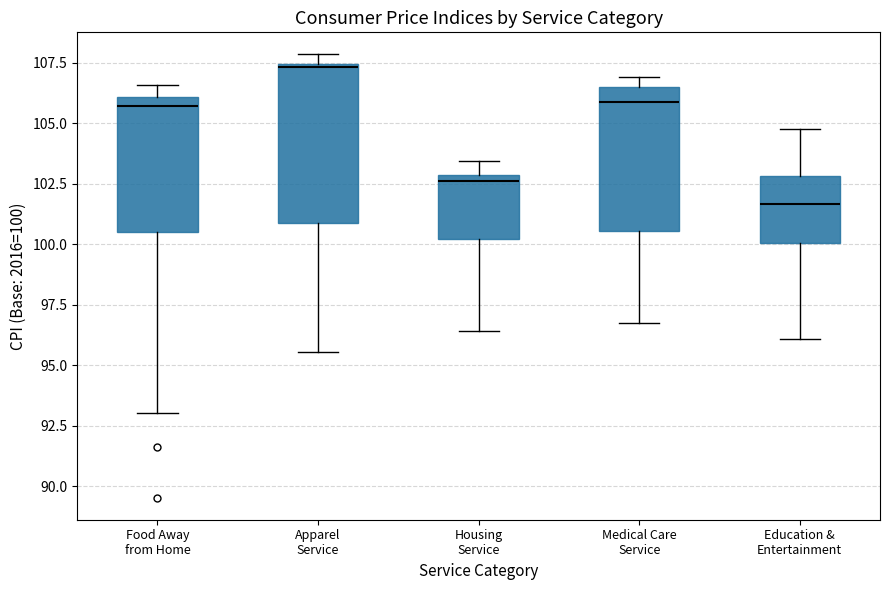

Where does the lower whisker of the box for Medical Care Service end on the y-axis? The values are not printed on the chart, so give them approximately, as read against the axis.

96.5